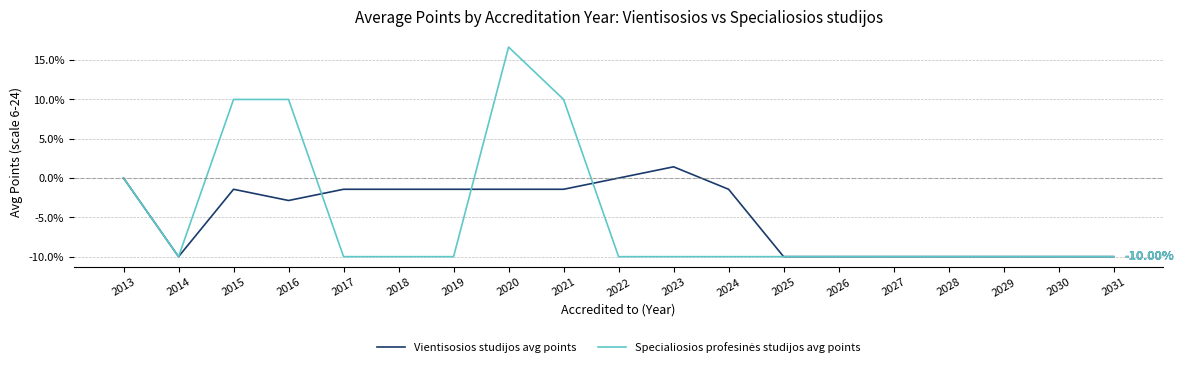

Which category has the highest value across all series?

2020